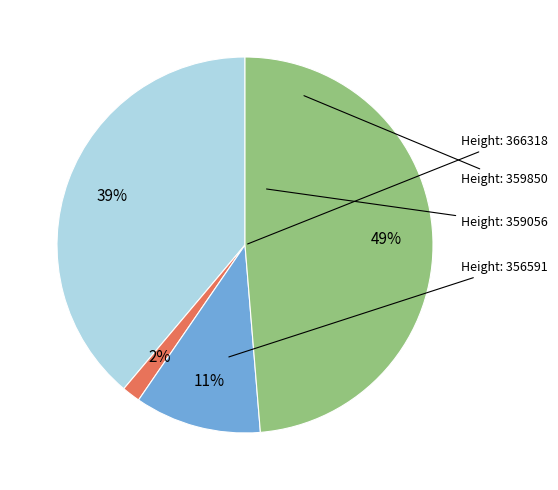

Is there a majority slice in this chart?

No